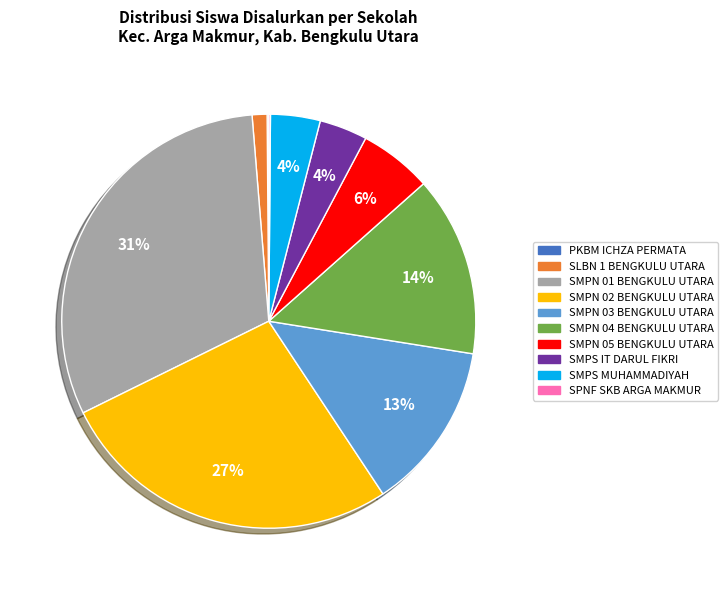

Do SMPN 02 BENGKULU UTARA and SLBN 1 BENGKULU UTARA together represent more than half of the pie?

No